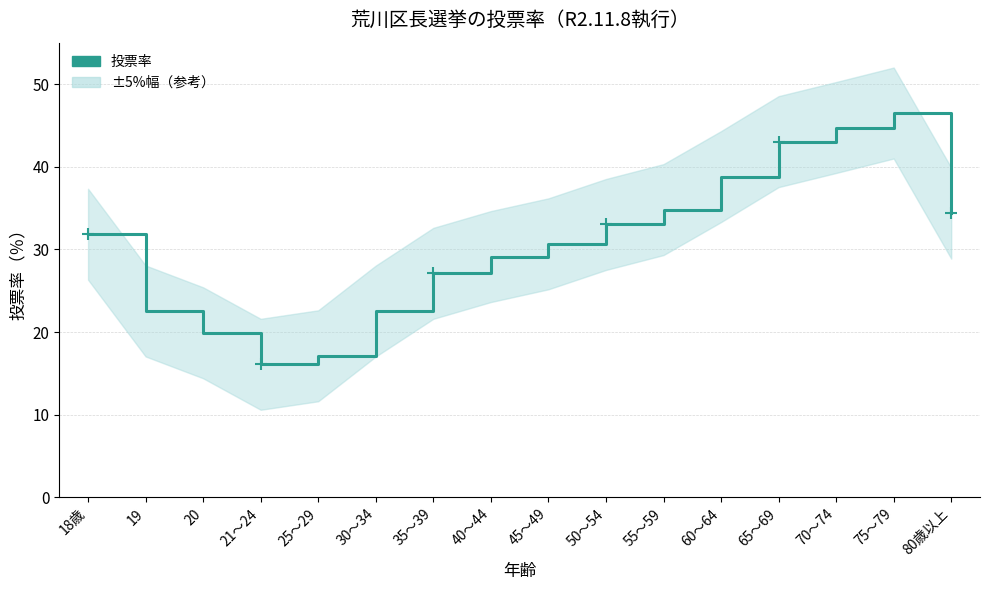

What is the average value?

30.8